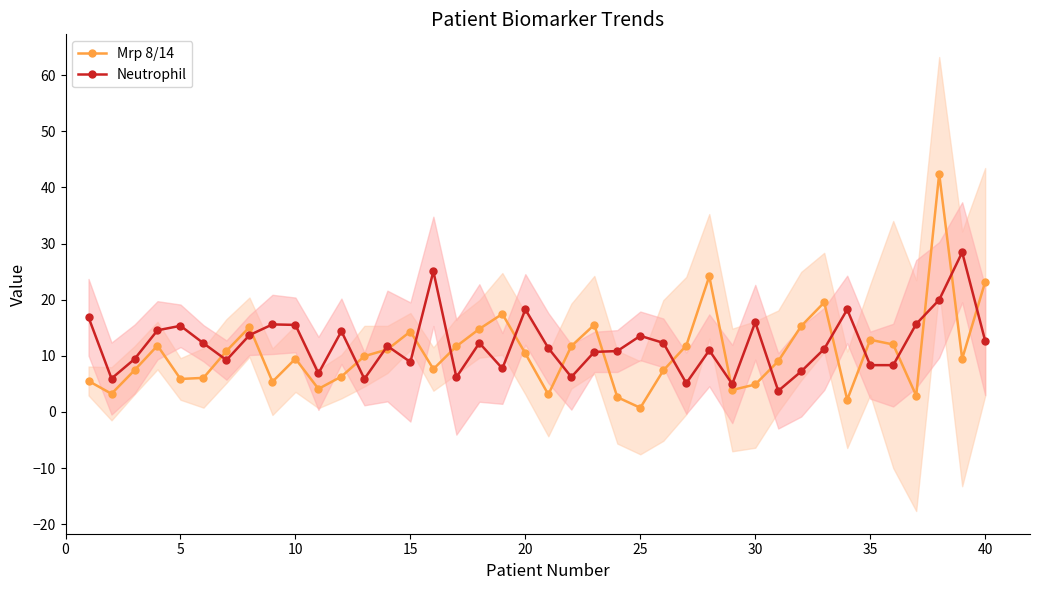

Rank the series by their maximum value, from highest to lowest.

Mrp 8/14, Neutrophil